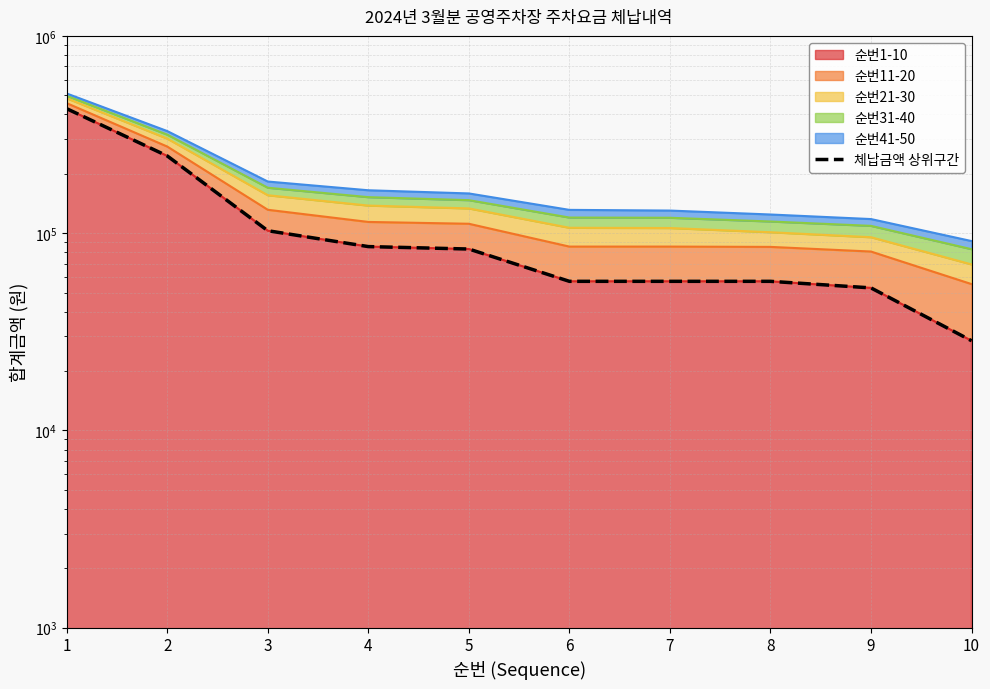

The chart shows a value of 57000 at 8. True or false?

True